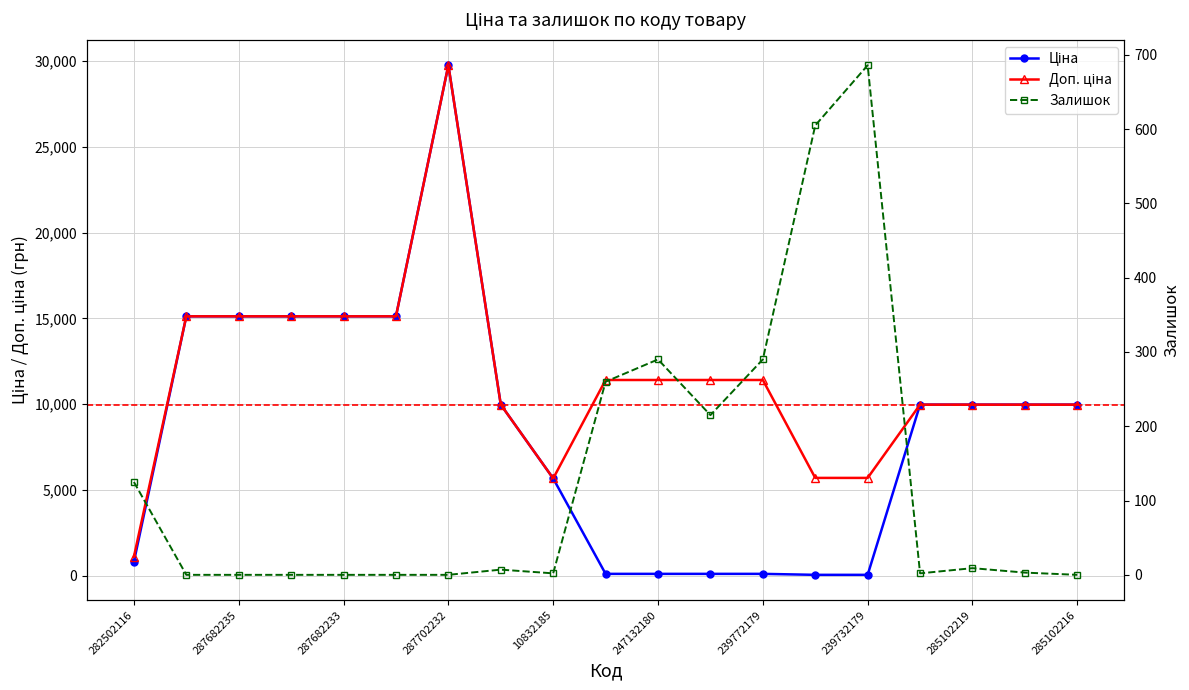

Which series ends up on top after the final intersection of Залишок and Ціна?

Ціна